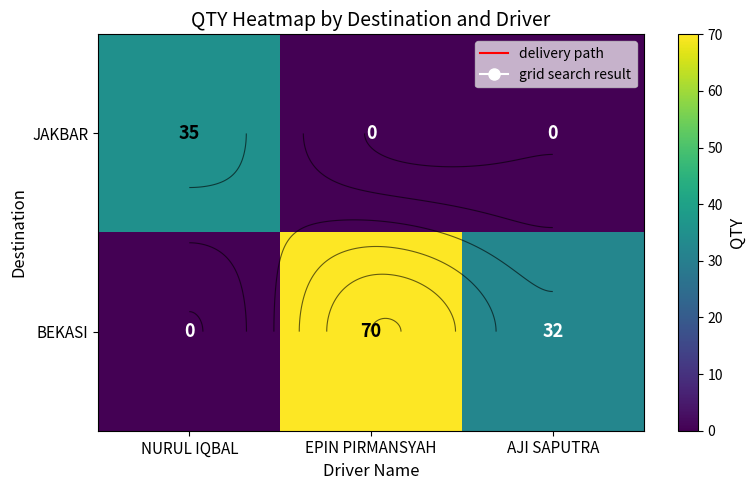

True or false: JAKBAR has a value of 0 at AJI SAPUTRA.

True